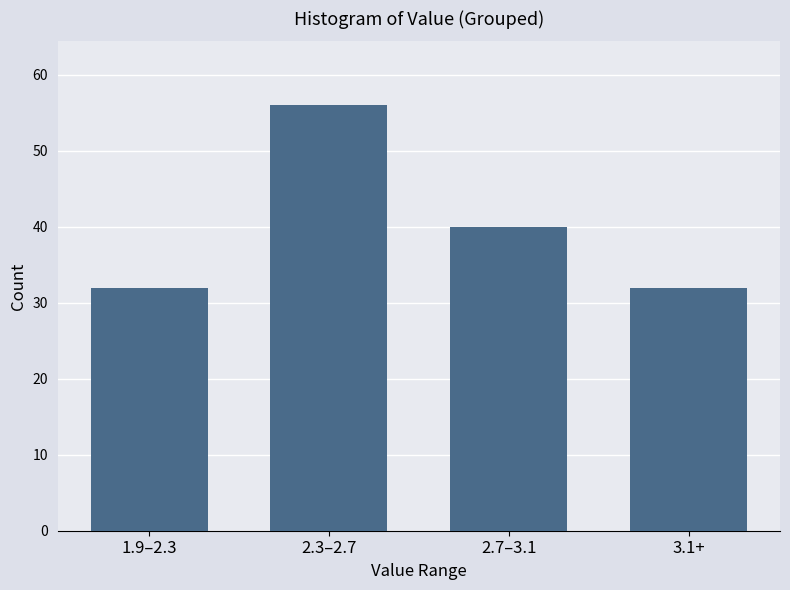

Reading left to right, extract all data points from this chart.

1.9–2.3=32	2.3–2.7=56	2.7–3.1=40	3.1+=32